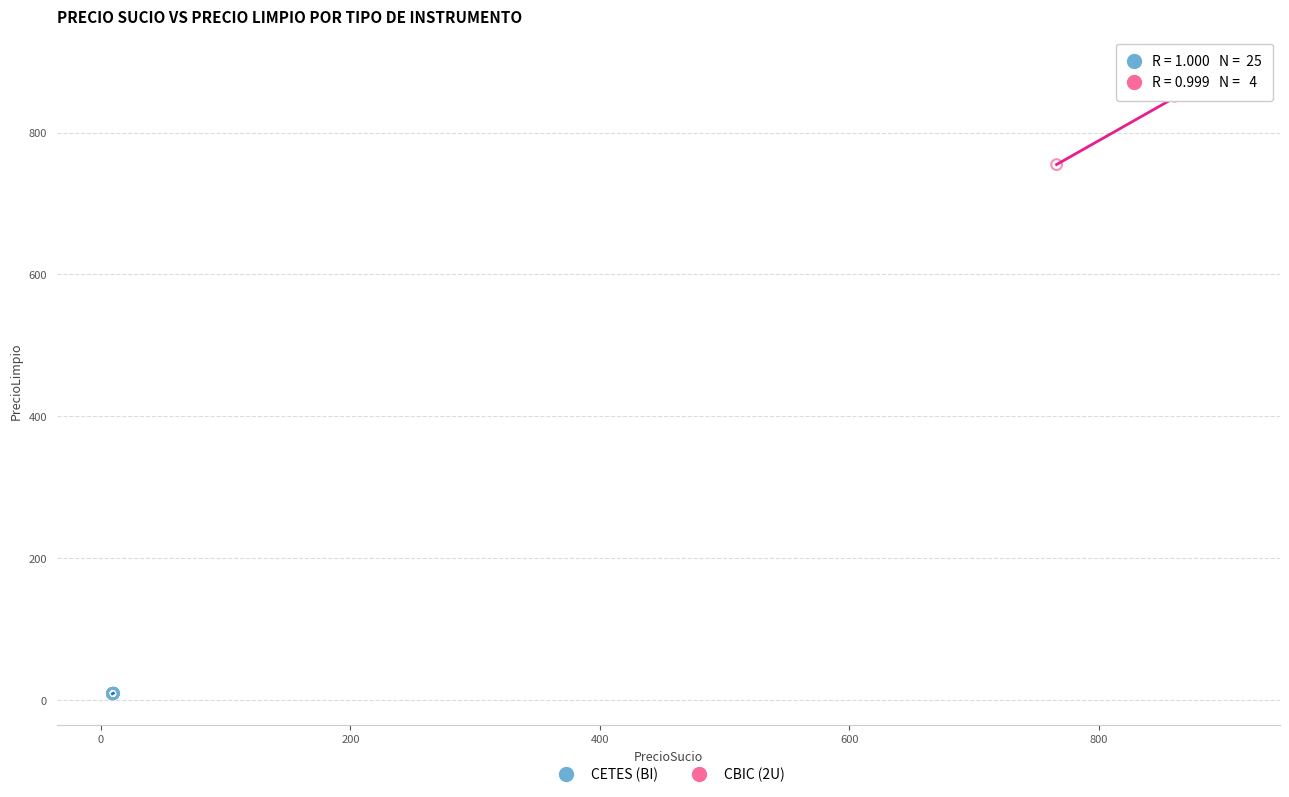

Which series reaches the minimum Y coordinate?

CETES (BI)